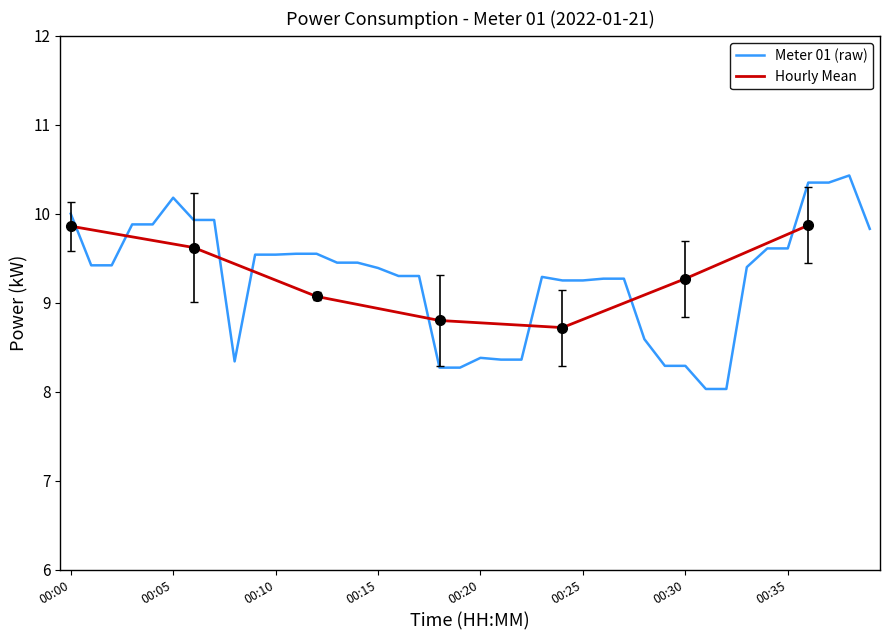

At which category does the chart reach its peak across all series?

00:38